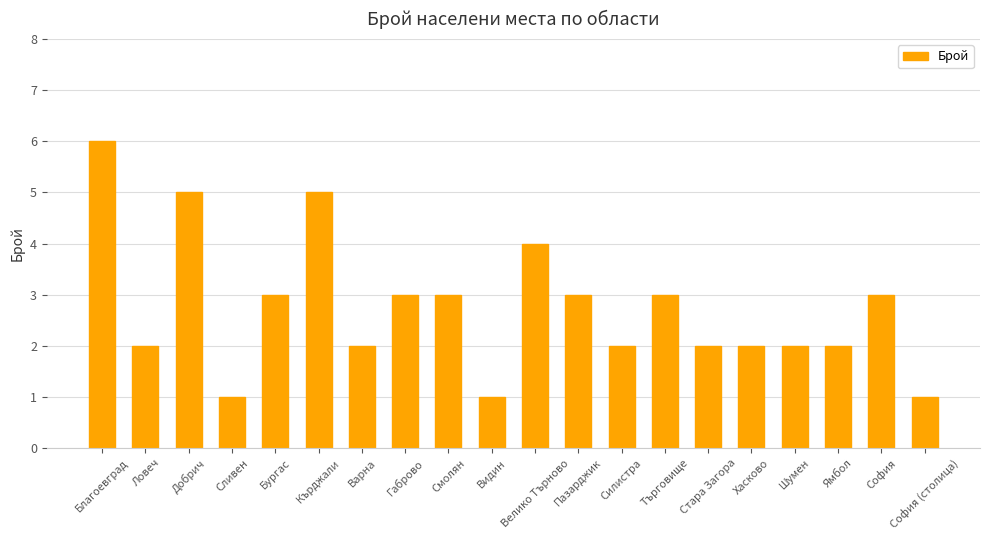

What is the label of the 9th bar from the right?

Пазарджик